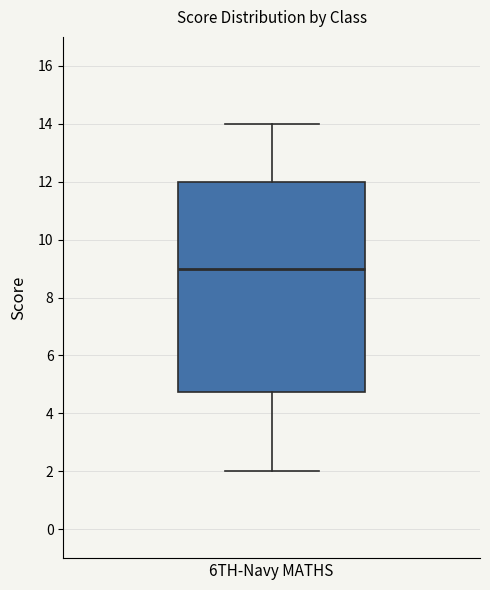

Where is the upper edge of the box for 6TH-Navy MATHS on the y-axis? The values are not printed on the chart, so give them approximately, as read against the axis.

12.0